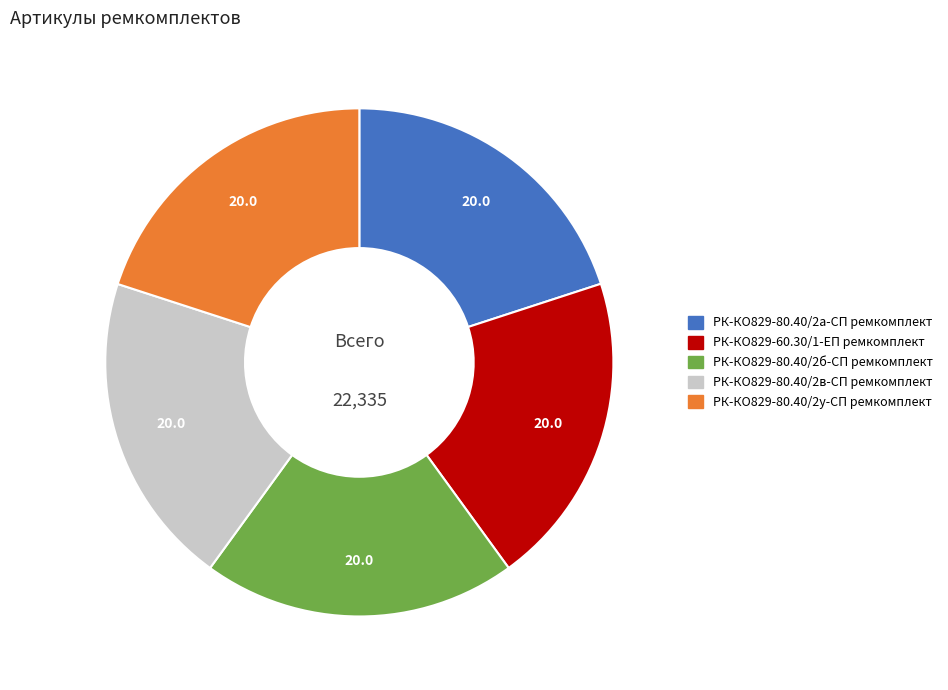

How many segments does this pie chart have?

5